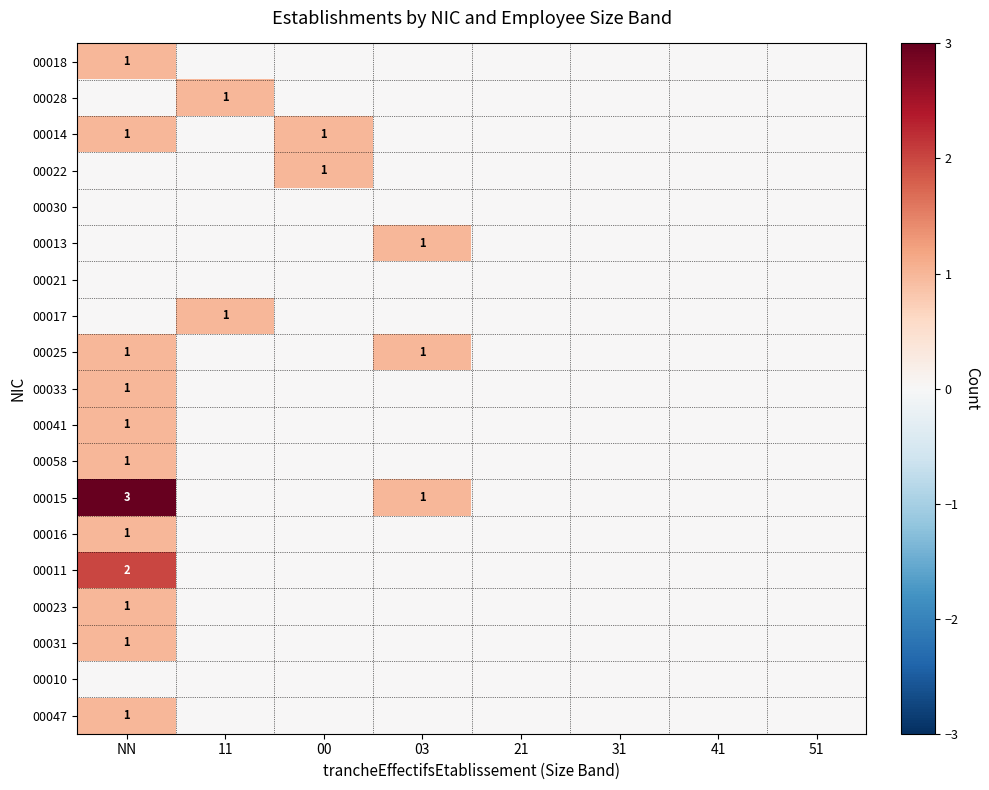

At which category is the sum across all series the highest?

NN